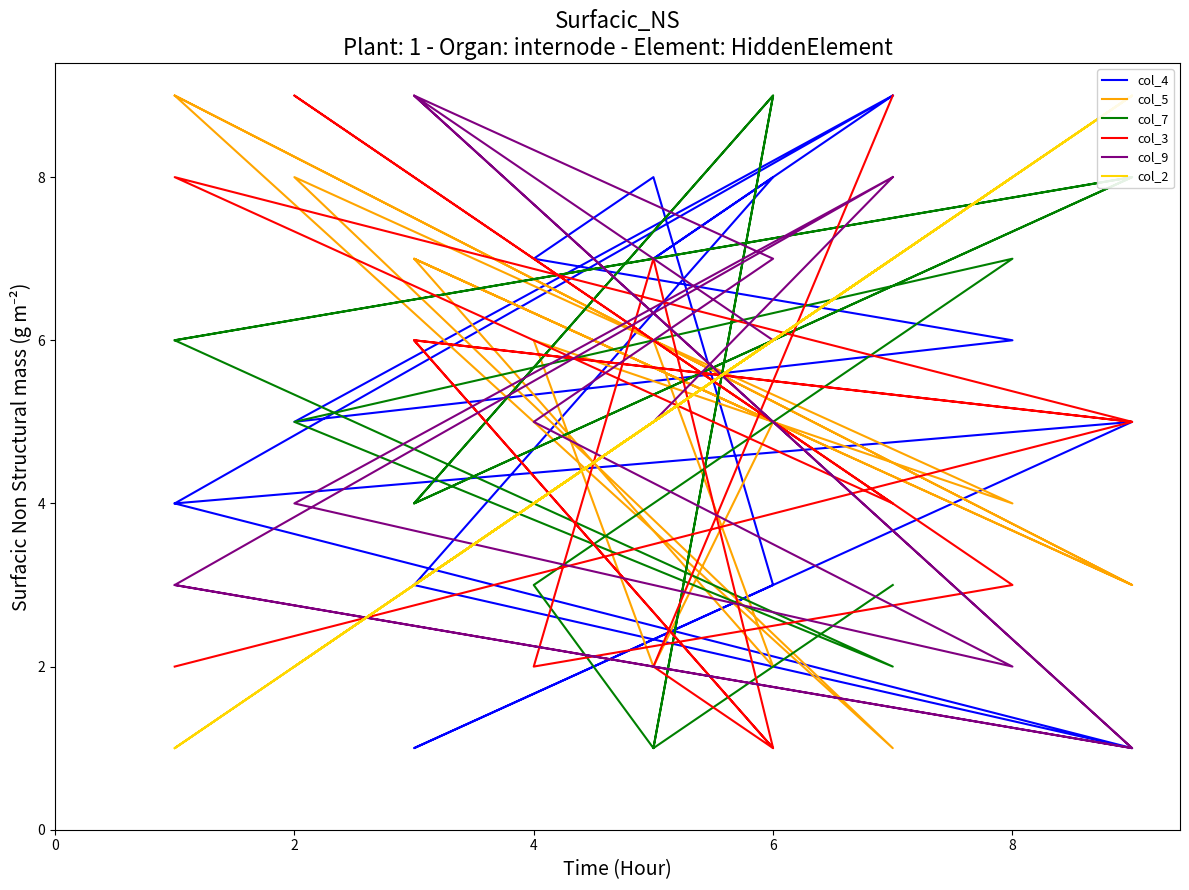

What is the value of the col_5 point at the 6th from the left?

6